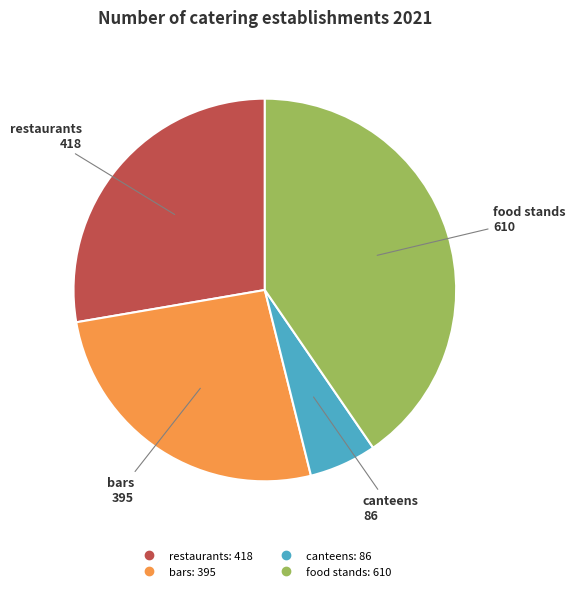

Rank the categories by value from highest to lowest.

food stands, restaurants, bars, canteens